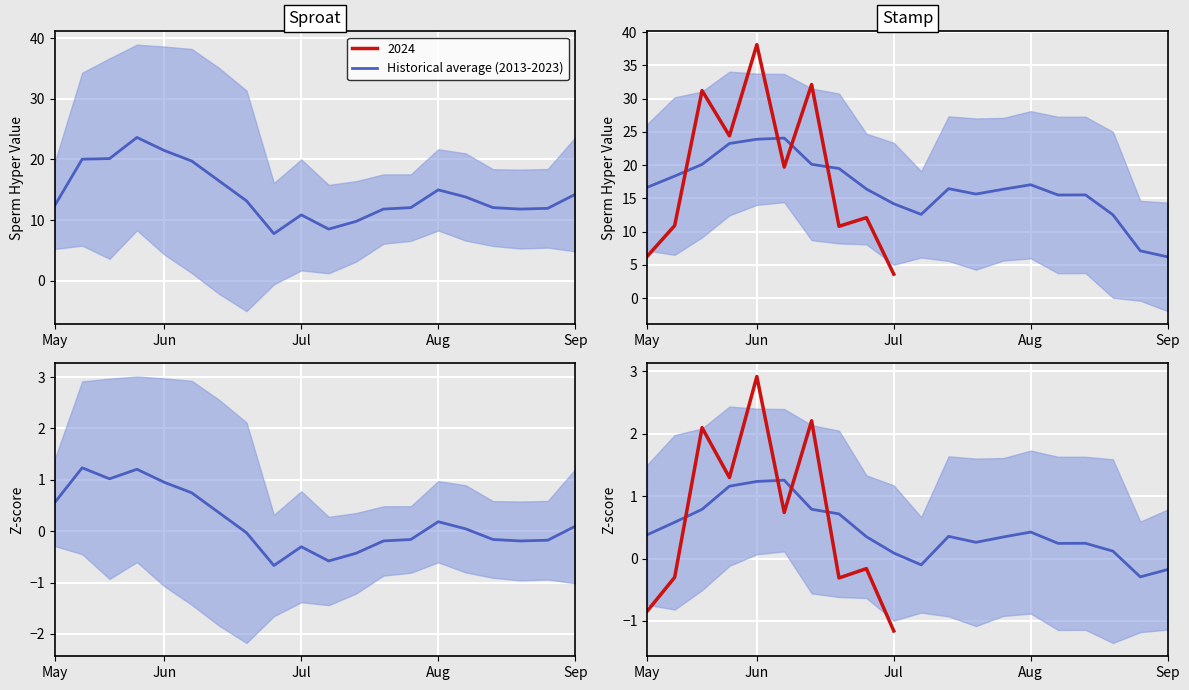

Where does the data first go above 0?

May